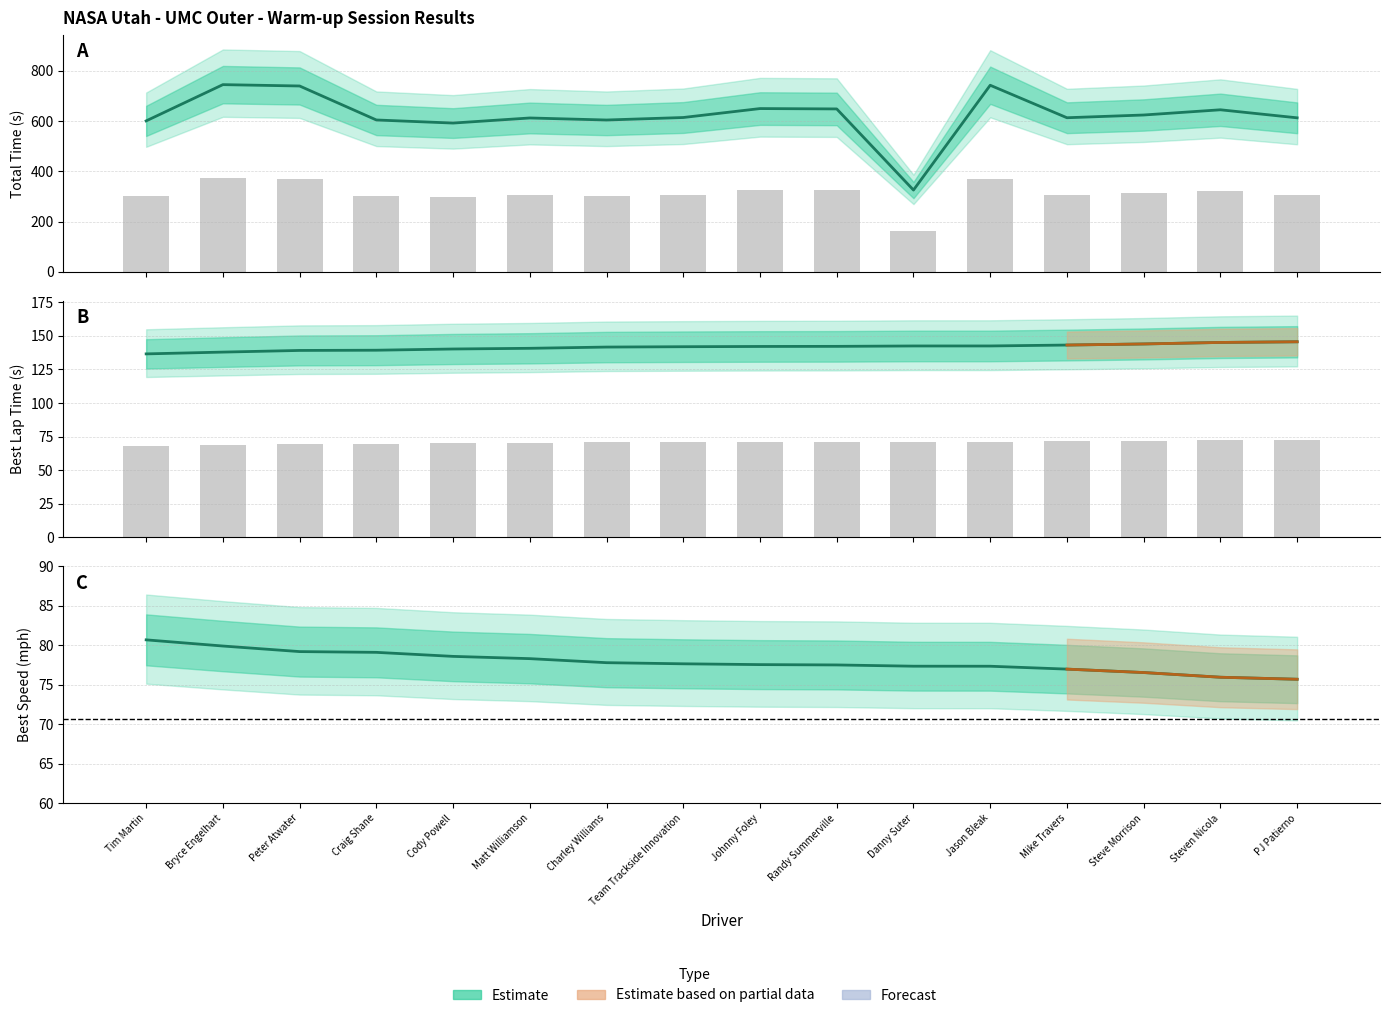

Reading left to right, extract all data points from this chart.

Total Time: 600.9	745.3	740.0	604.6	592.3	612.6	604.4	614.4	650.0	648.6	325.5	742.9	613.5	624.4	645.2	613.1
Best Lap time: 136.5	137.8	139.1	139.2	140.1	140.7	141.6	141.8	142.0	142.1	142.4	142.4	143.1	143.9	145.0	145.5
Best Speed: 80.7	79.9	79.2	79.1	78.6	78.3	77.8	77.7	77.6	77.5	77.4	77.4	77.0	76.6	76.0	75.7